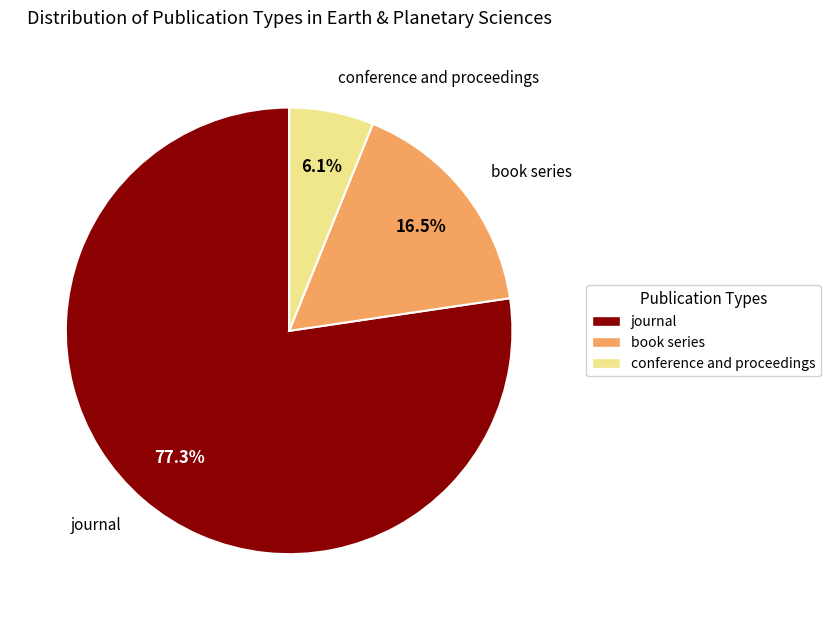

To the nearest percent, what is the difference between the largest and smallest slice percentages?

71%